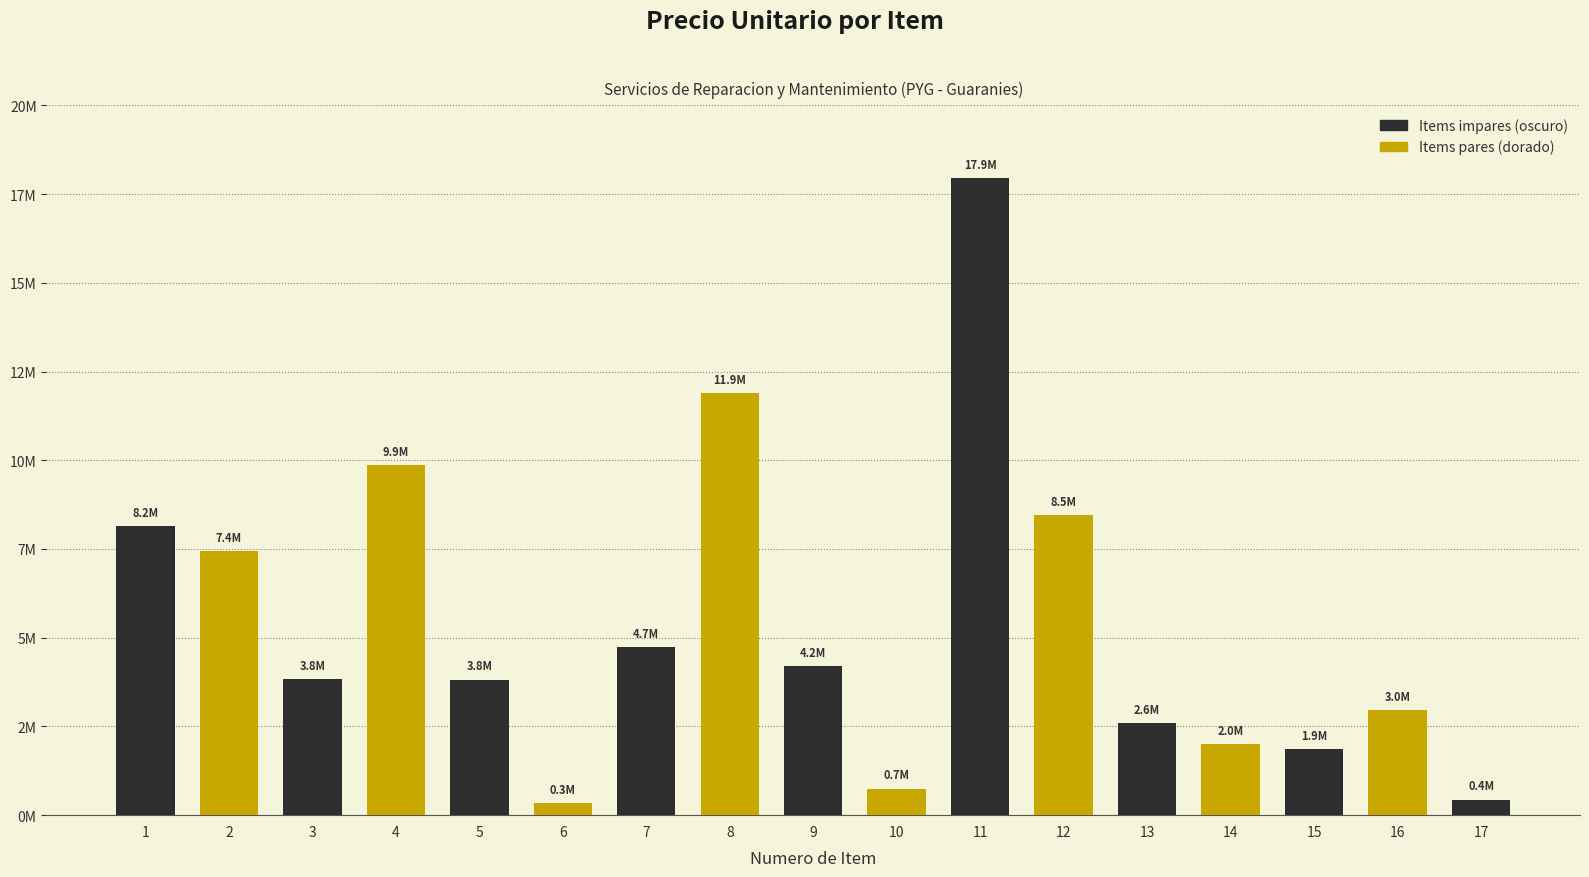

Are the bars horizontal?

No